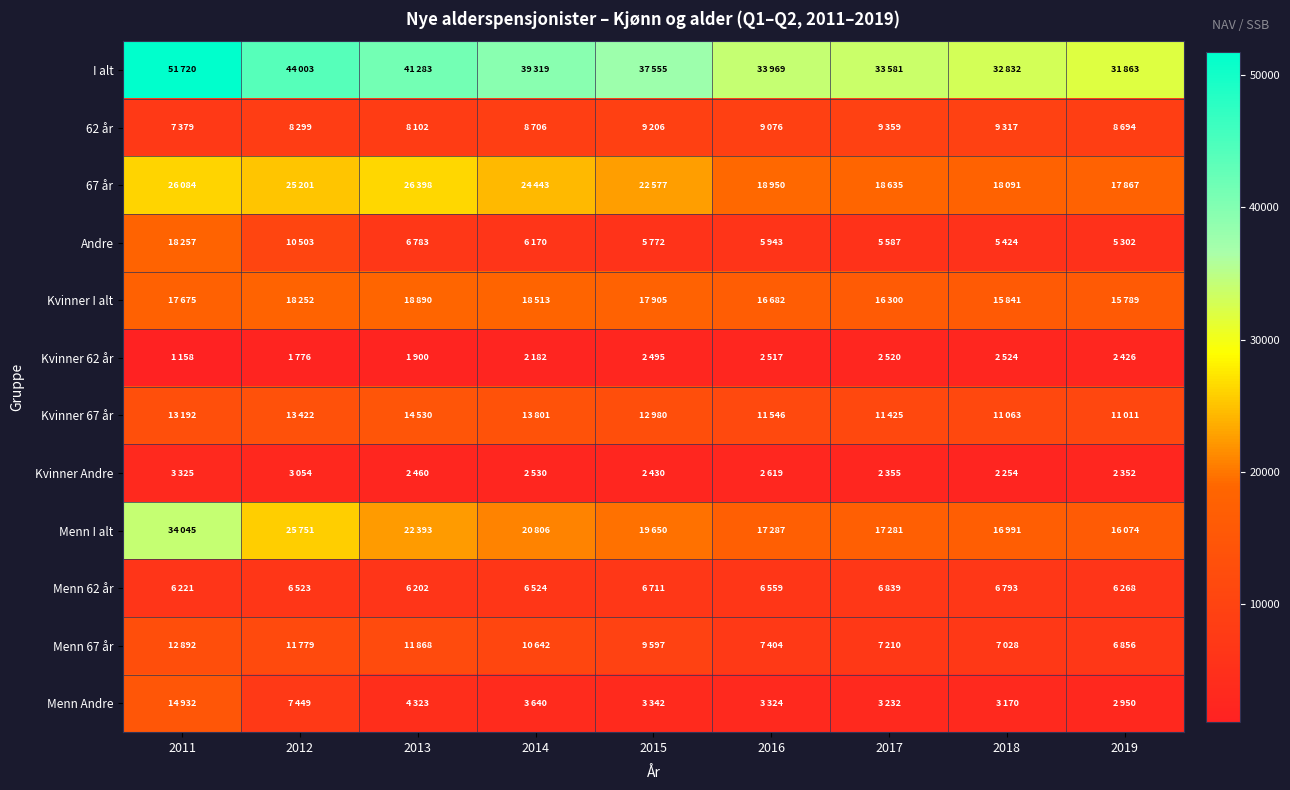

Which has a higher value, 2018 or 2013?

2013